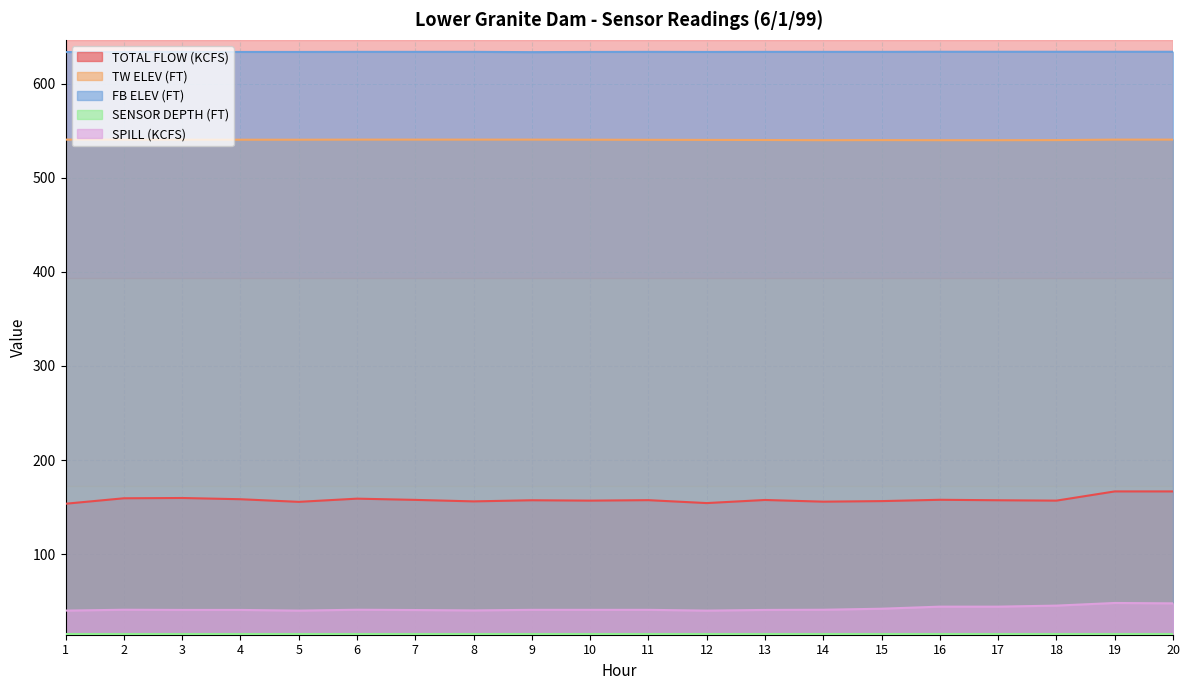

What is the total value across all series at 1?

1367.7